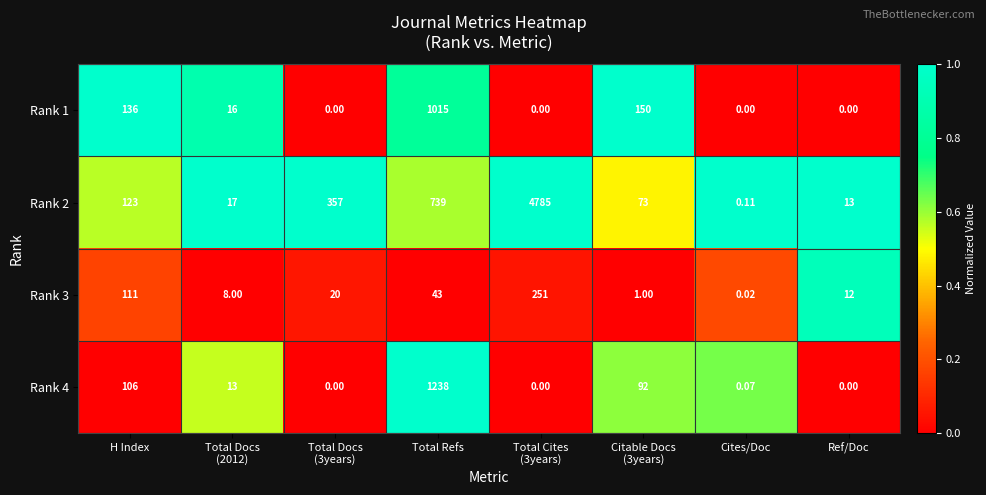

At which label does Rank 3 reach its minimum?

Cites/Doc